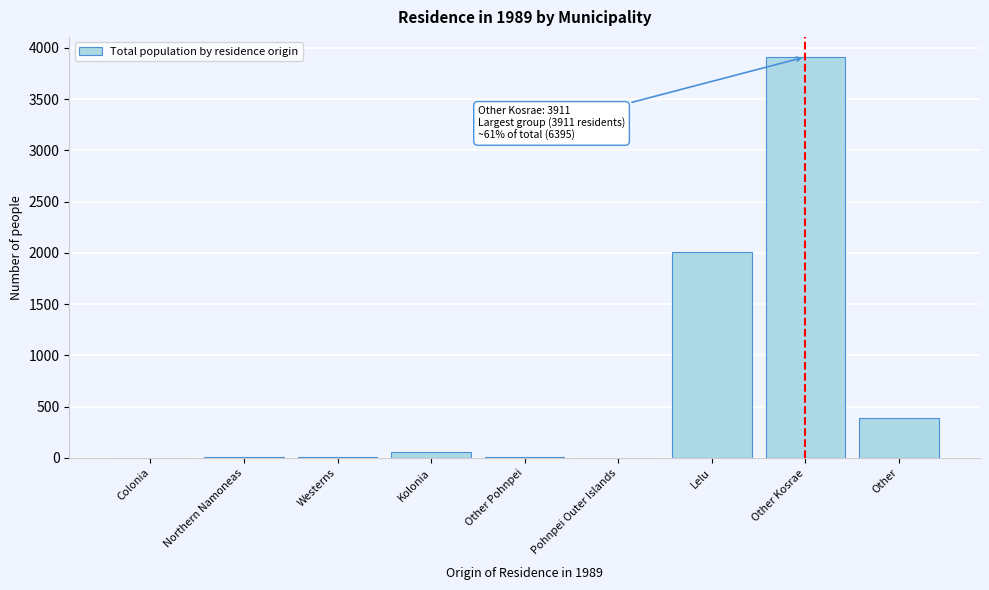

Which category has the highest value across all series?

Other Kosrae